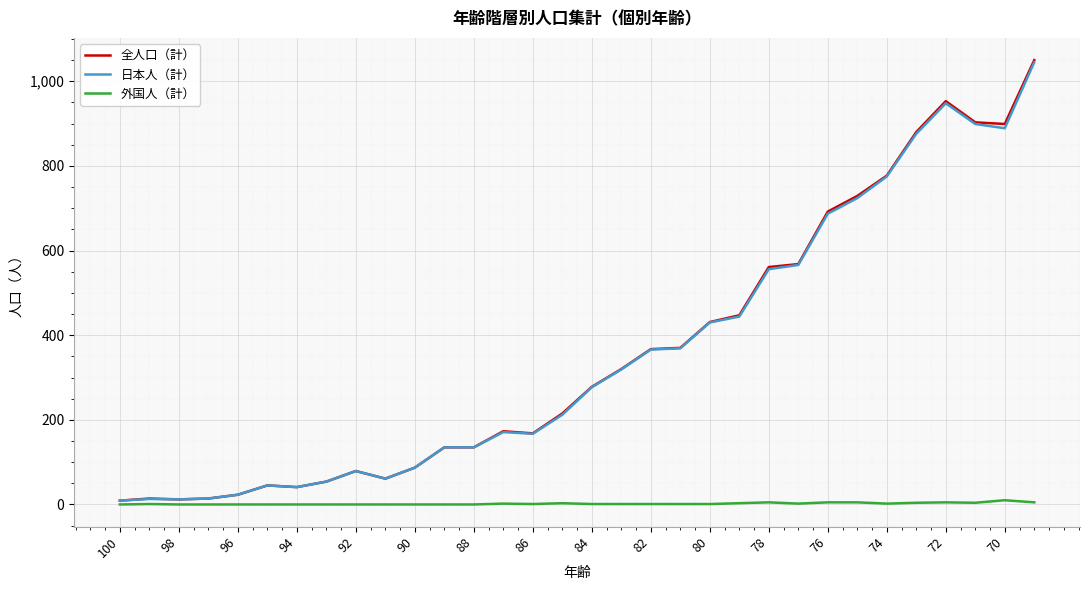

True or false: 外国人（計） and 日本人（計） intersect in this chart.

False